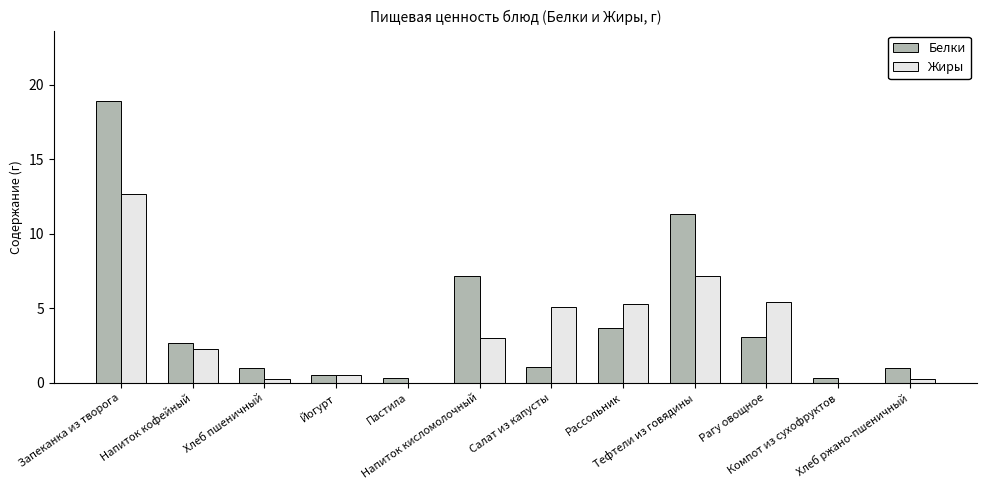

What is the greatest value displayed?

18.9